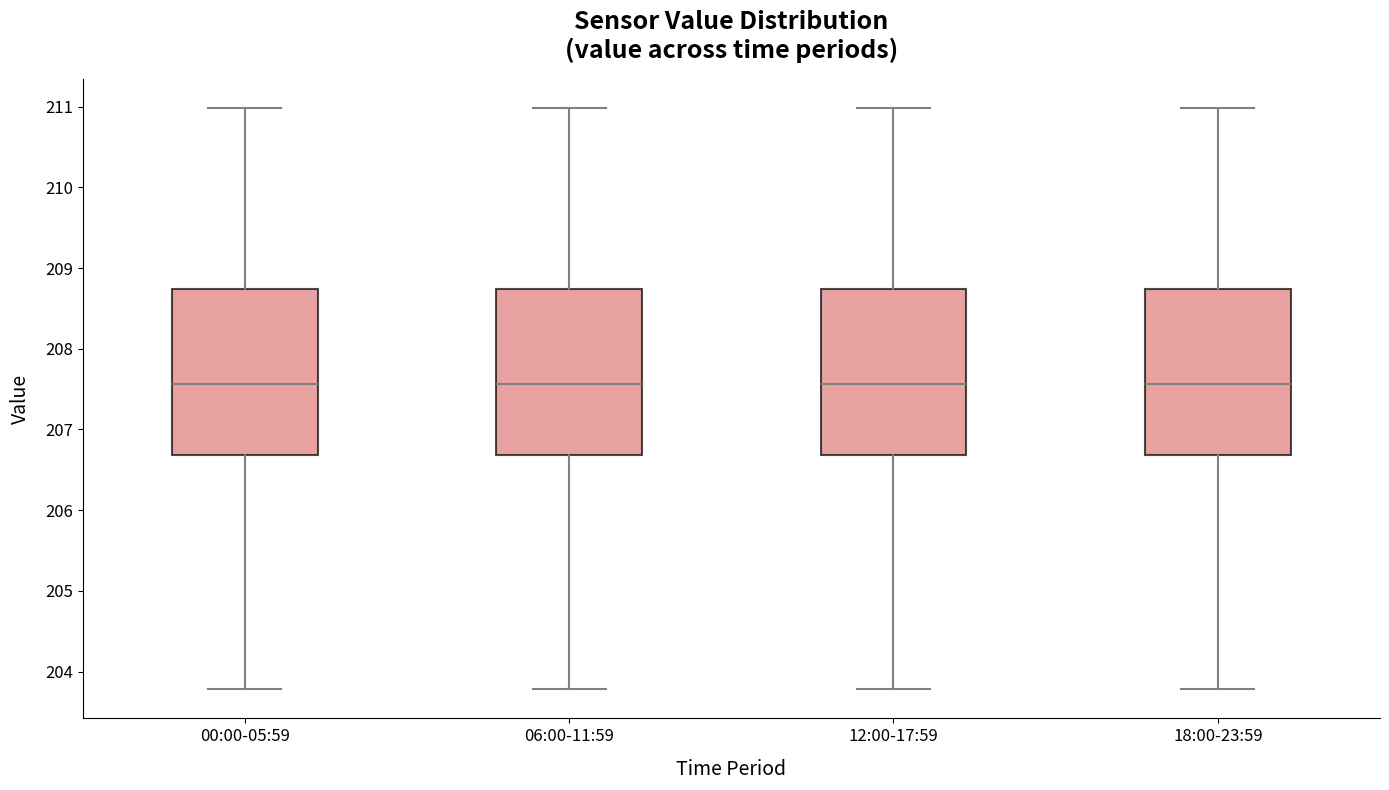

Reading left to right, read every box against the y-axis: the position of its median line, the range the box covers, and the ends of its whiskers. The values are not printed on the chart, so give them approximately, as read against the axis.

00:00-05:59: median 207.6, box 206.7 to 208.7, whiskers 203.8 to 211.0
06:00-11:59: median 207.6, box 206.7 to 208.7, whiskers 203.8 to 211.0
12:00-17:59: median 207.6, box 206.7 to 208.7, whiskers 203.8 to 211.0
18:00-23:59: median 207.6, box 206.7 to 208.7, whiskers 203.8 to 211.0